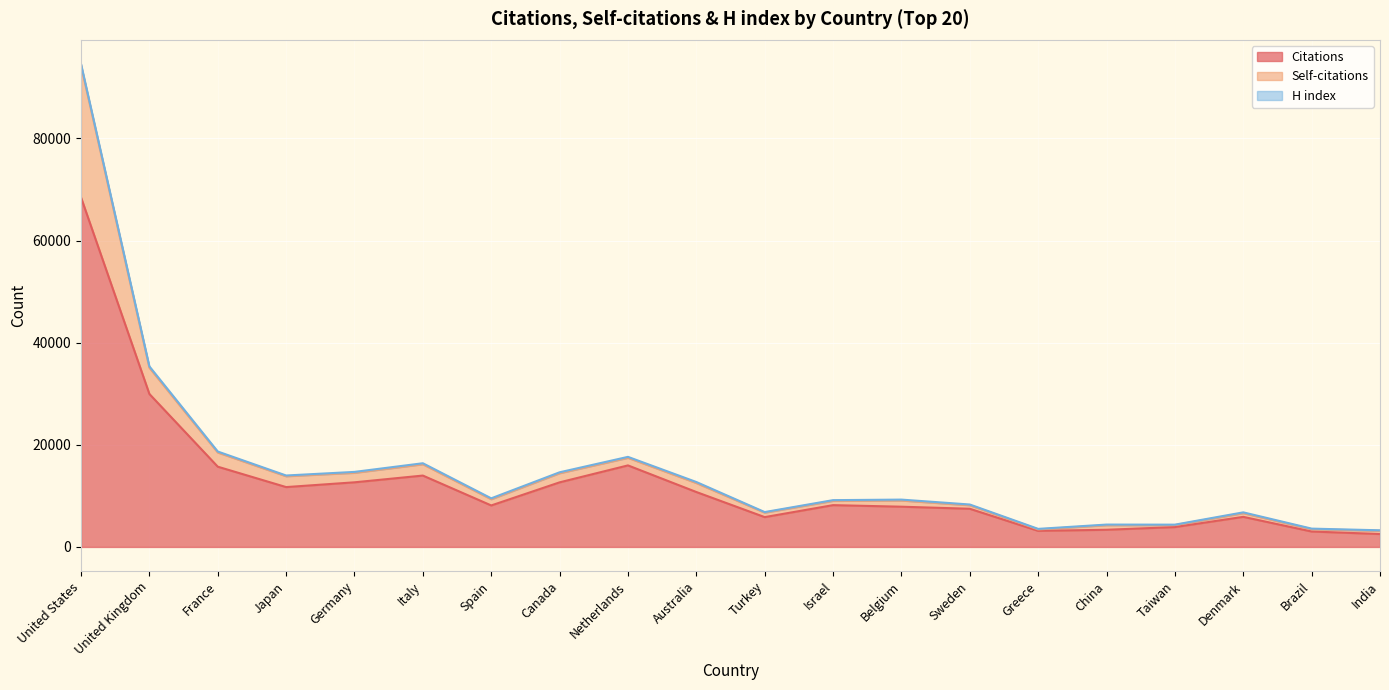

At which category is the sum across all series the highest?

United States